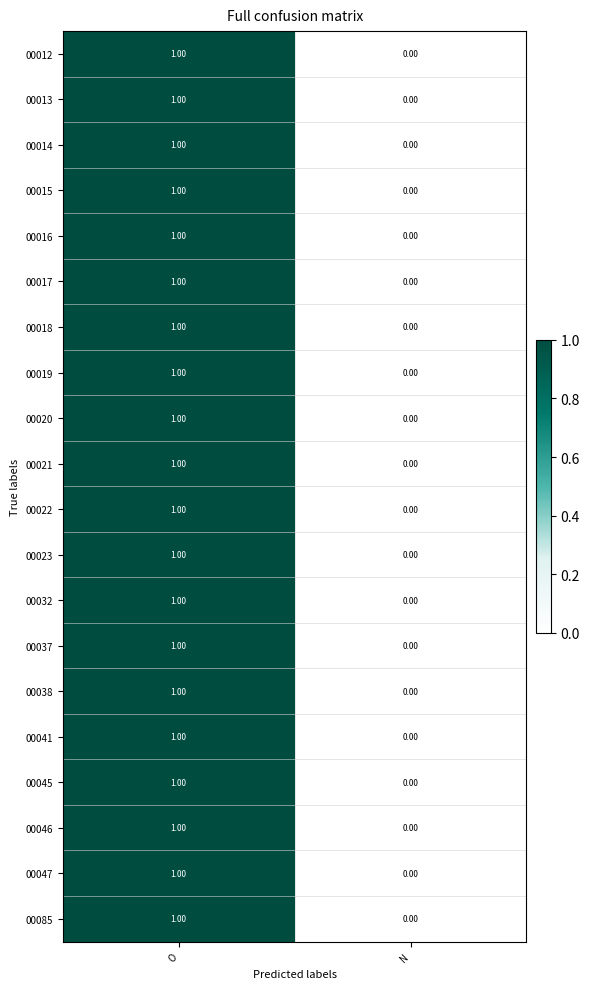

At which label does 00016 reach its minimum?

N